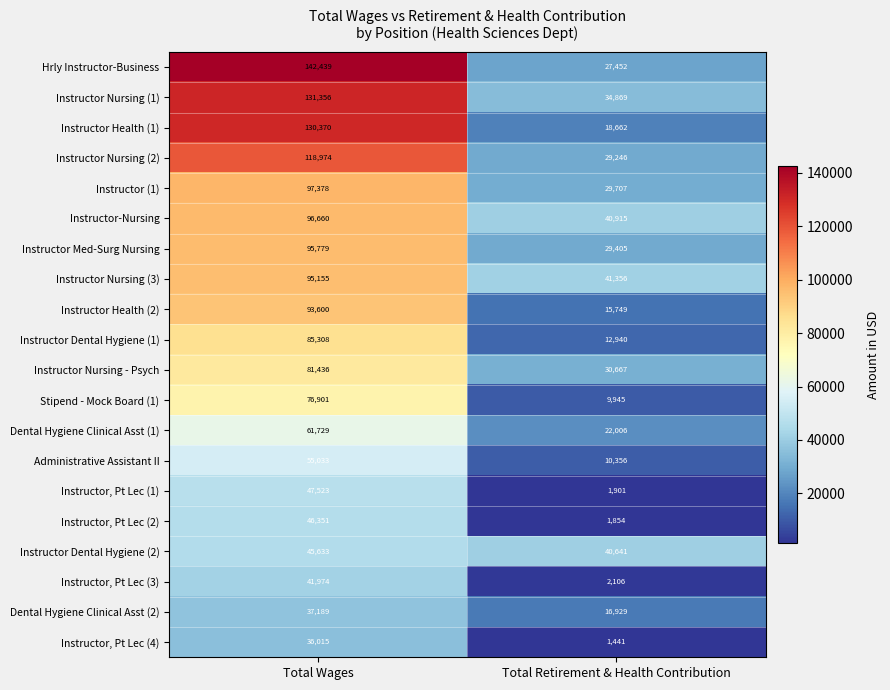

How many values in the Stipend - Mock Board (1) series are below 76901?

1